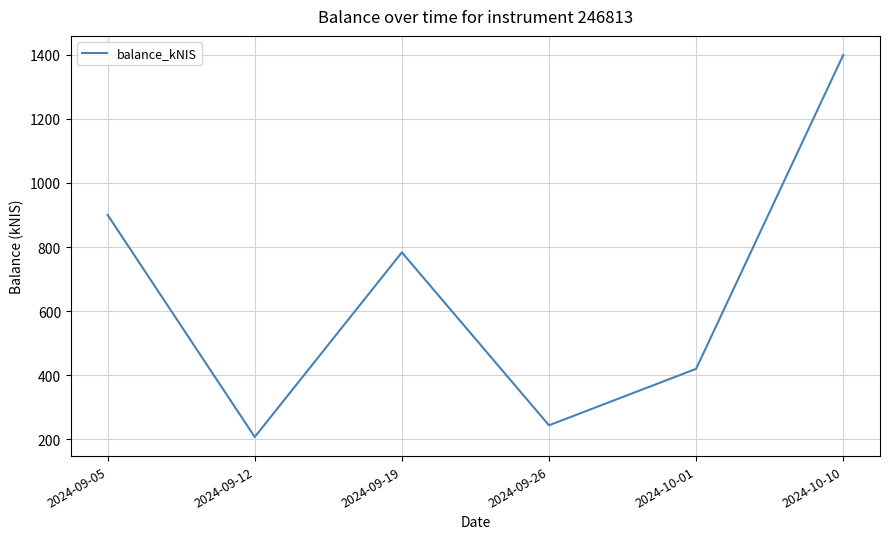

What is the difference between the maximum and second lowest values?

1155.3